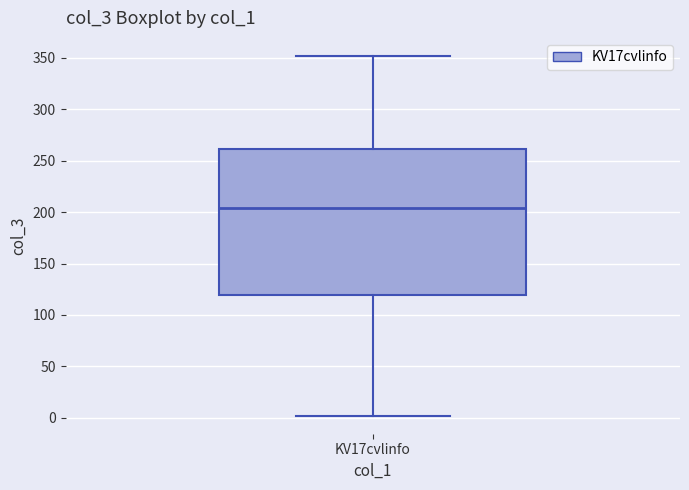

Where is the upper edge of the box for KV17cvlinfo on the y-axis? The values are not printed on the chart, so give them approximately, as read against the axis.

260